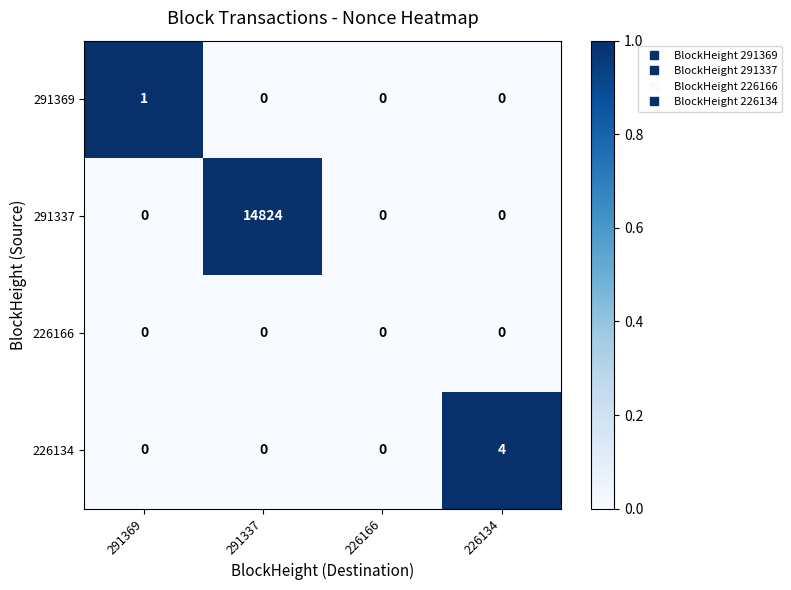

Reading right to left, what are all the values shown in this chart?

291369: 0	0	0	1
291337: 0	0	14824	0
226166: 0	0	0	0
226134: 4	0	0	0